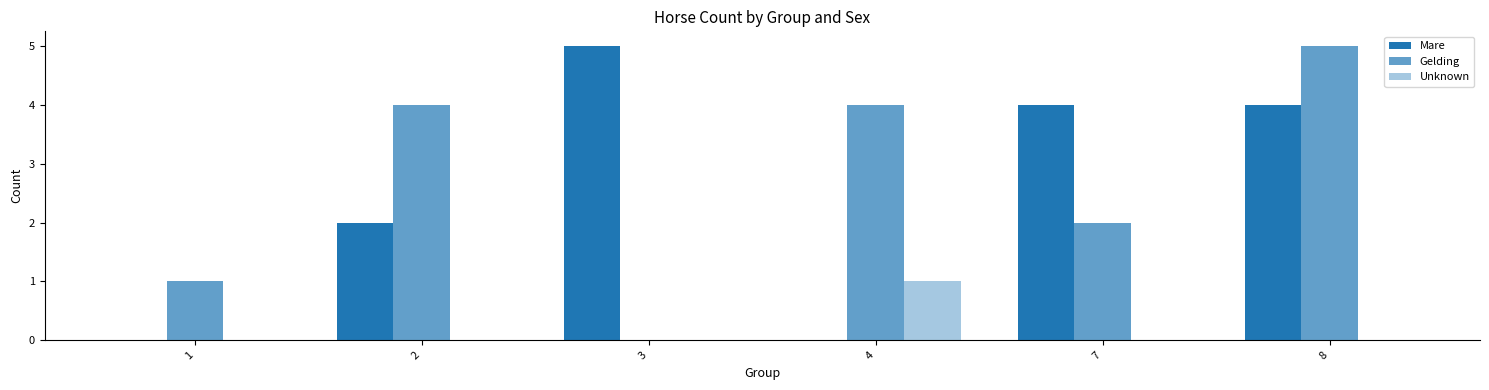

List the labels in order of Gelding value, smallest first.

3, 1, 7, 2, 4, 8